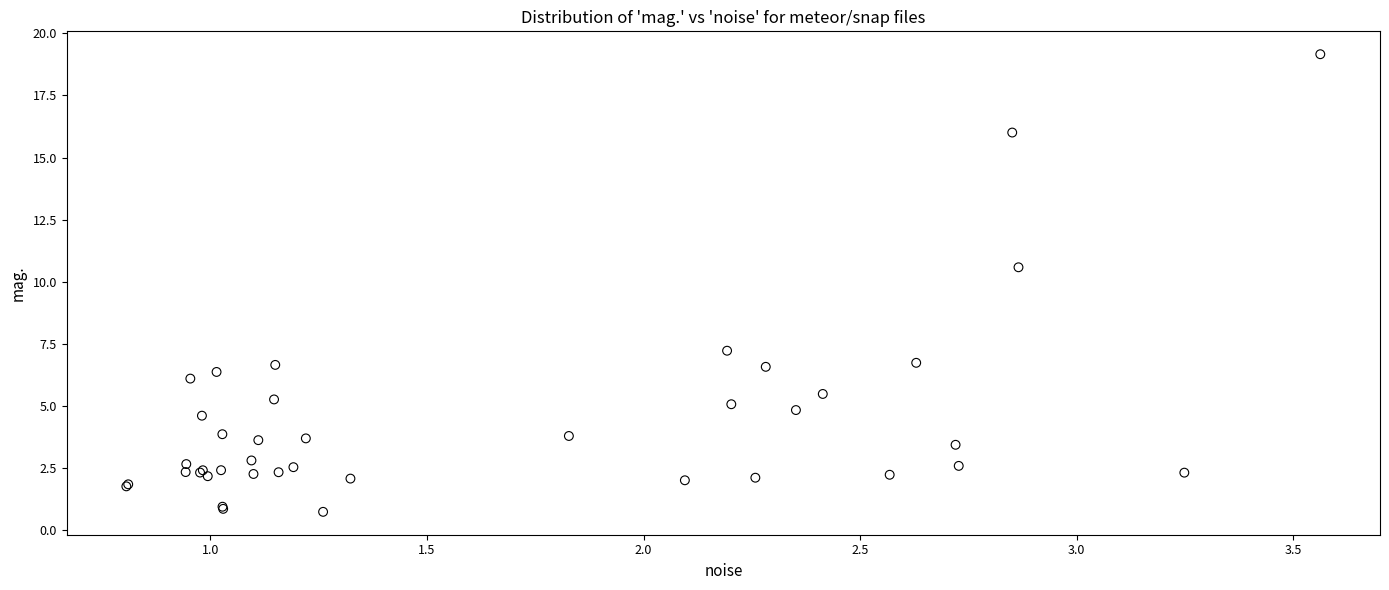

What Y value in the scatter plot is closest to 9?

10.6